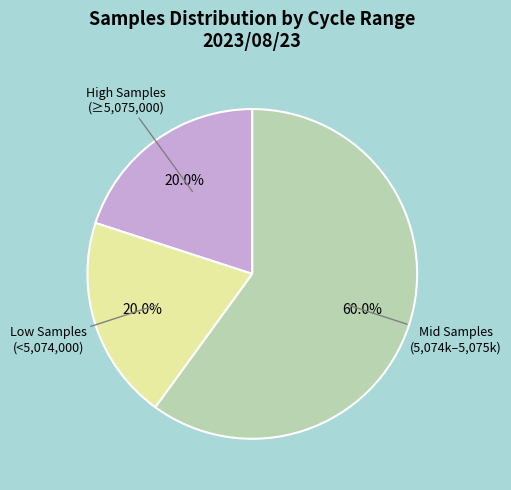

Is there any slice that represents more than half of the pie?

Yes